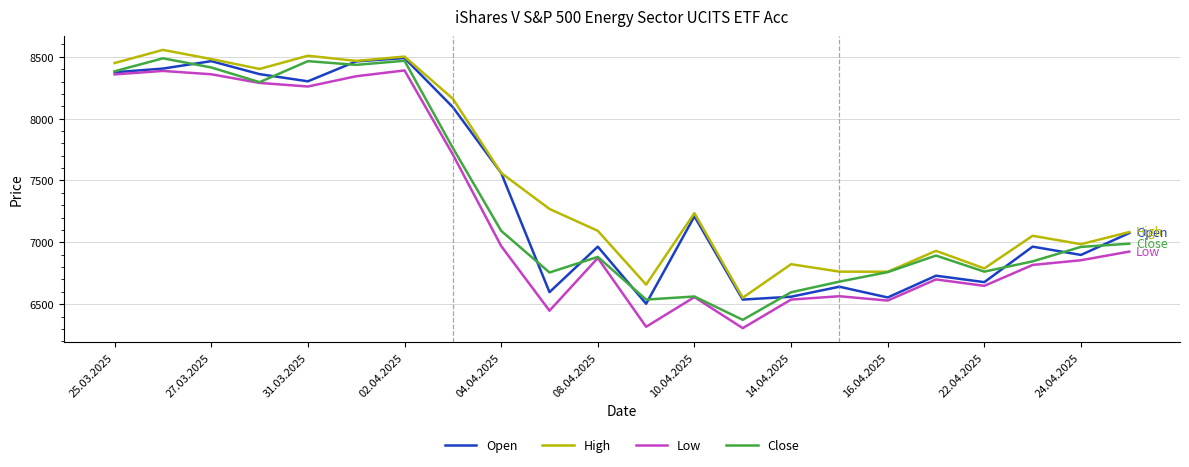

Which series has the largest total across all categories?

High